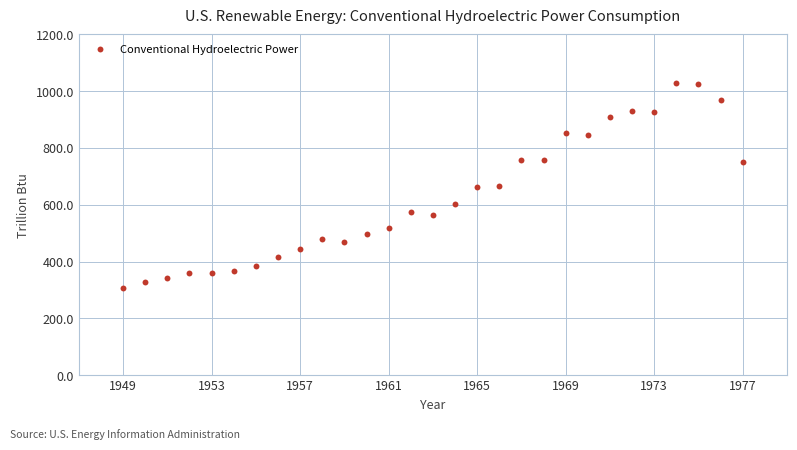

What is the range of Y values (max minus min)?

720.9